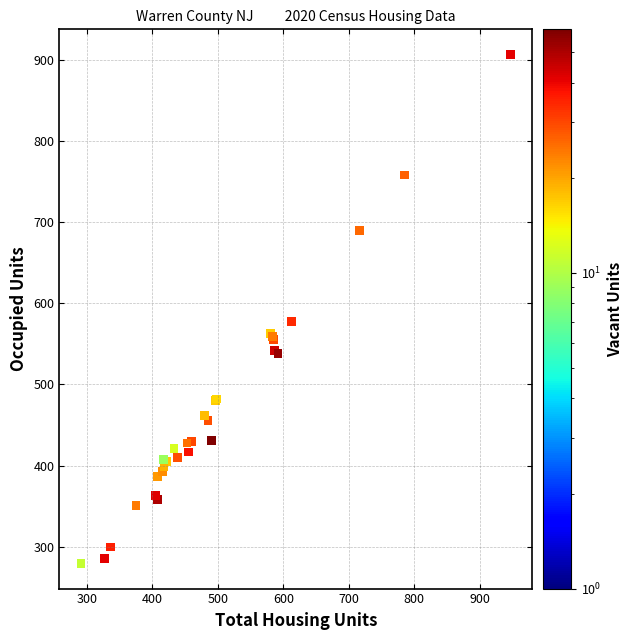

What Y value in the scatter plot is closest to 593?

578